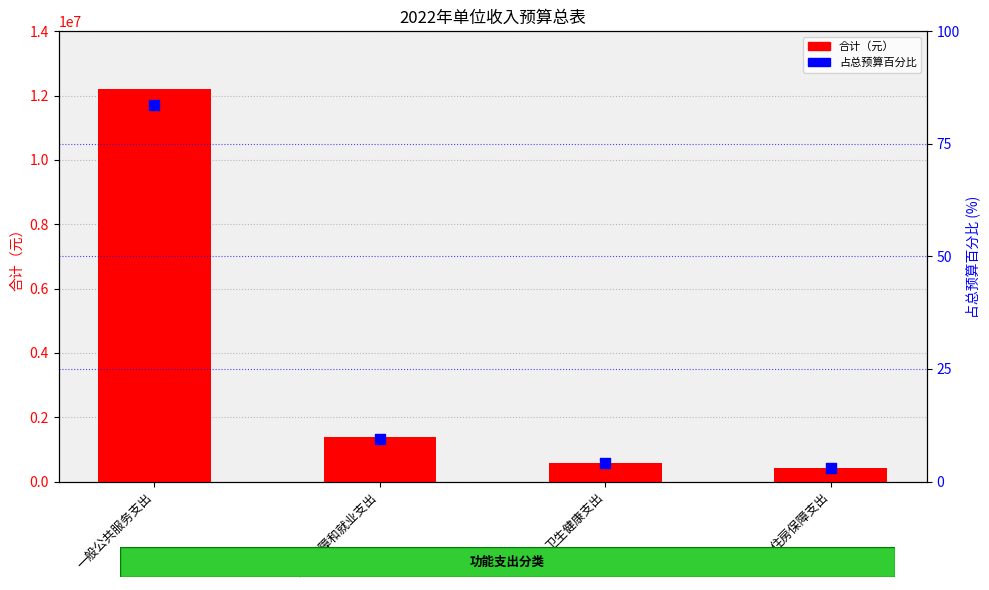

Which series contains the highest Y value?

合计